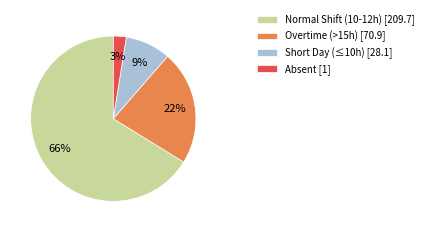

Which slice is the smallest?

Absent [1]